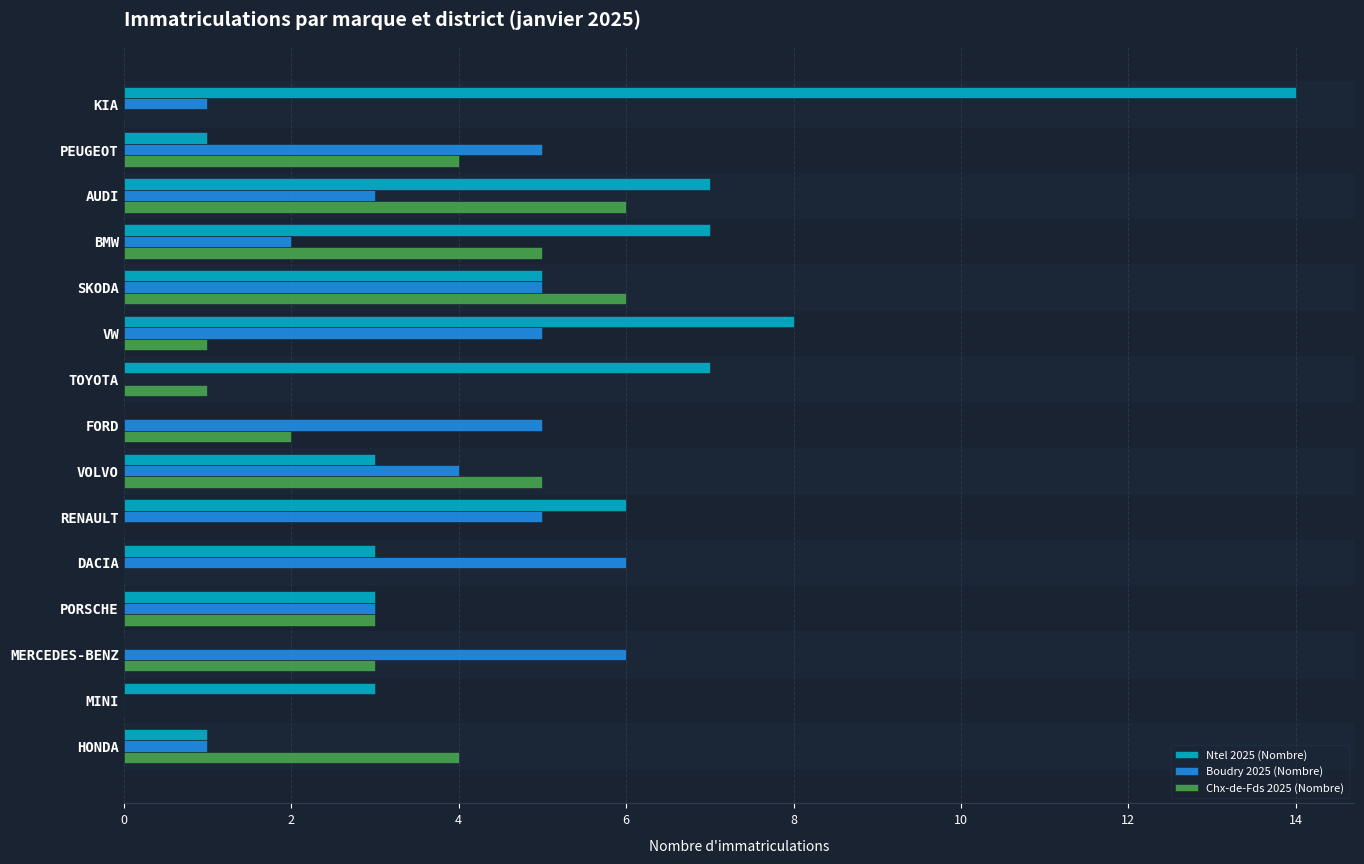

What is the sum of all Ntel 2025 (Nombre) values?

68